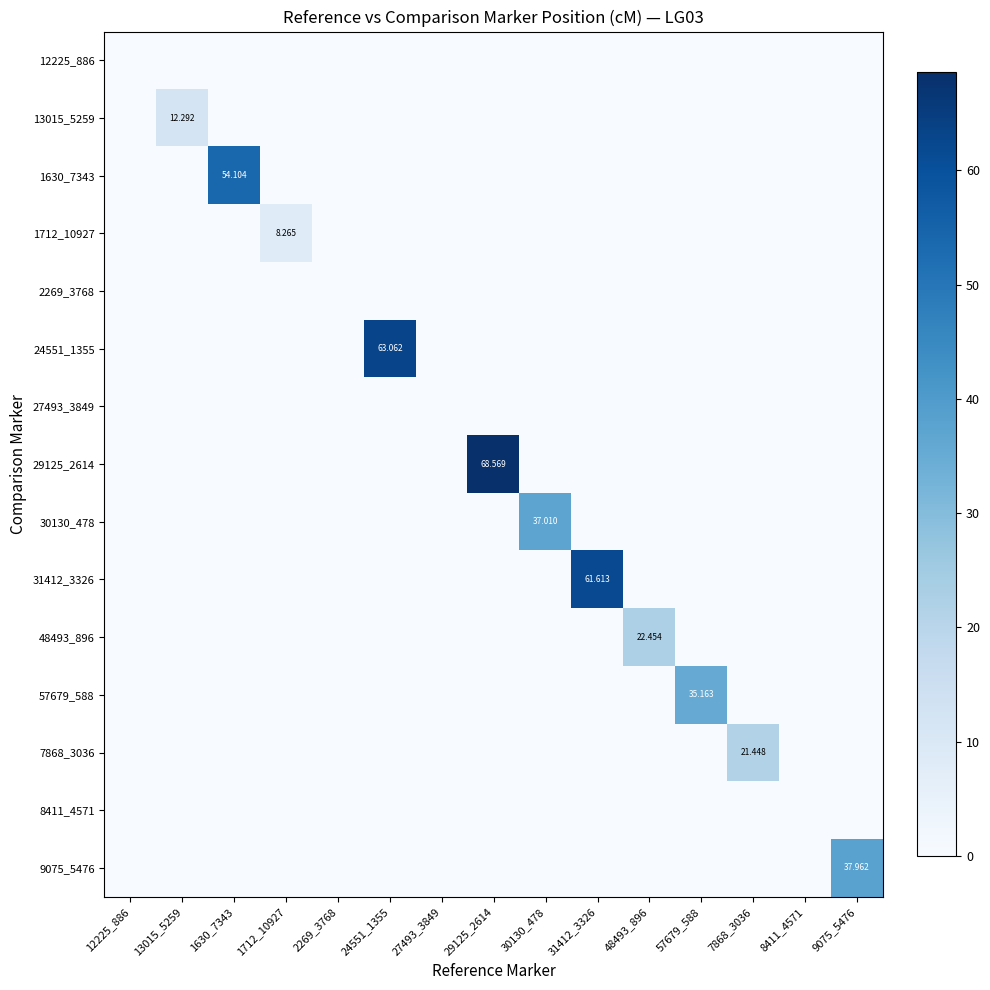

The 48493_896 series shows -13.1 at 57679_588. True or false?

False